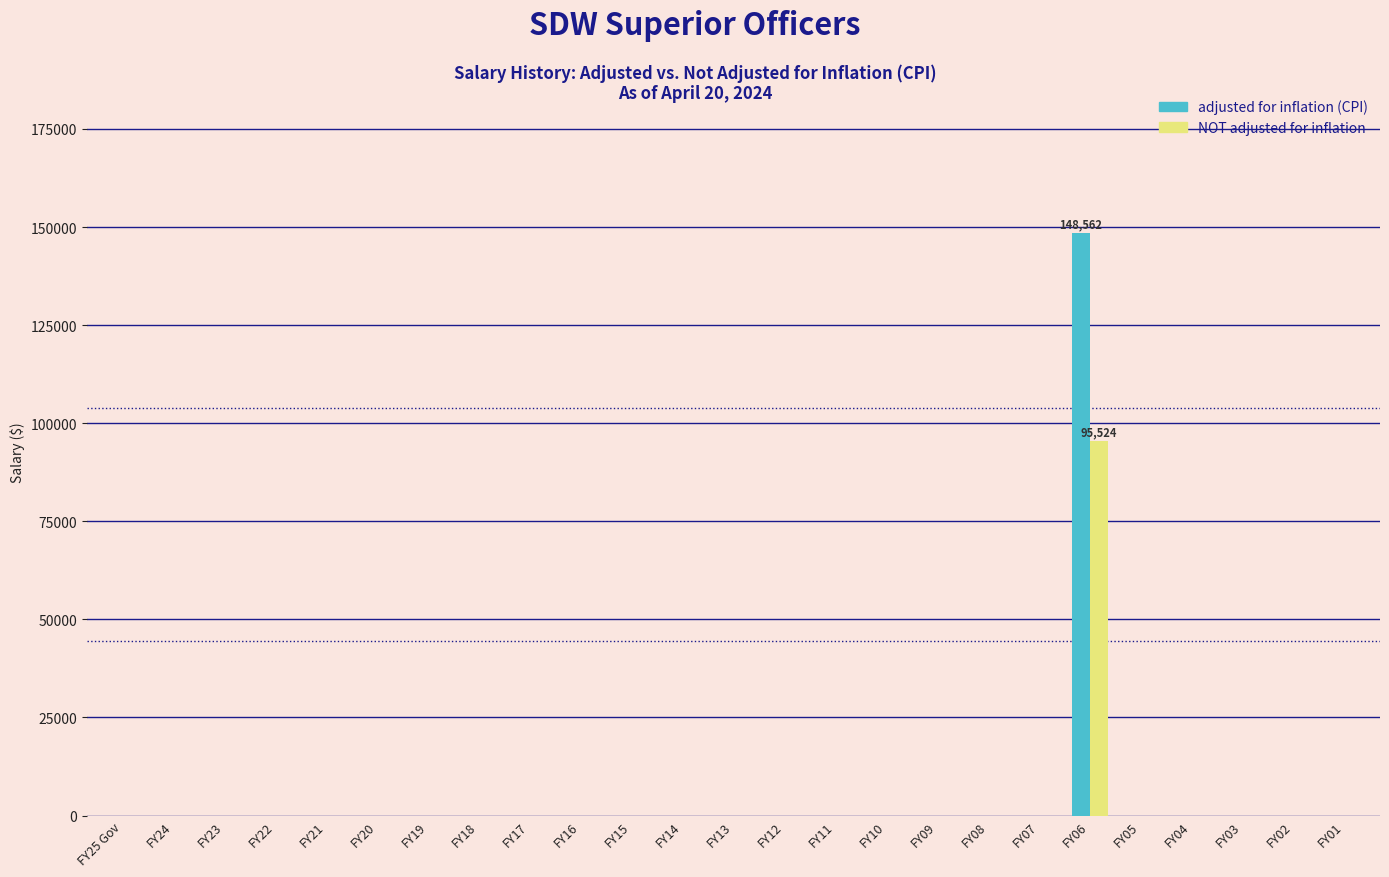

What is the sum of all adjusted for inflation (CPI) values?

148562